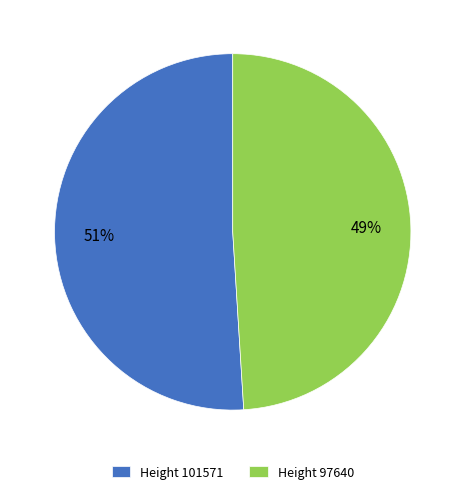

Is it true that Height 97640 is 54% of the pie?

False